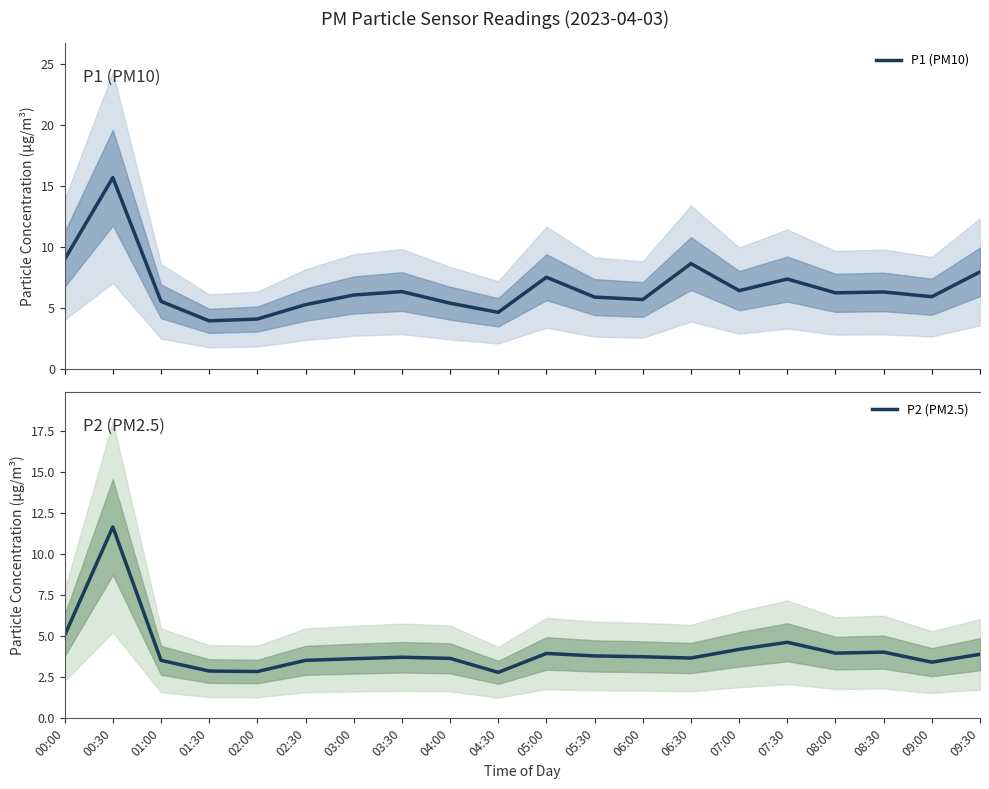

True or false: P2 (PM2.5) has a value of 6.7 at 07:00.

False